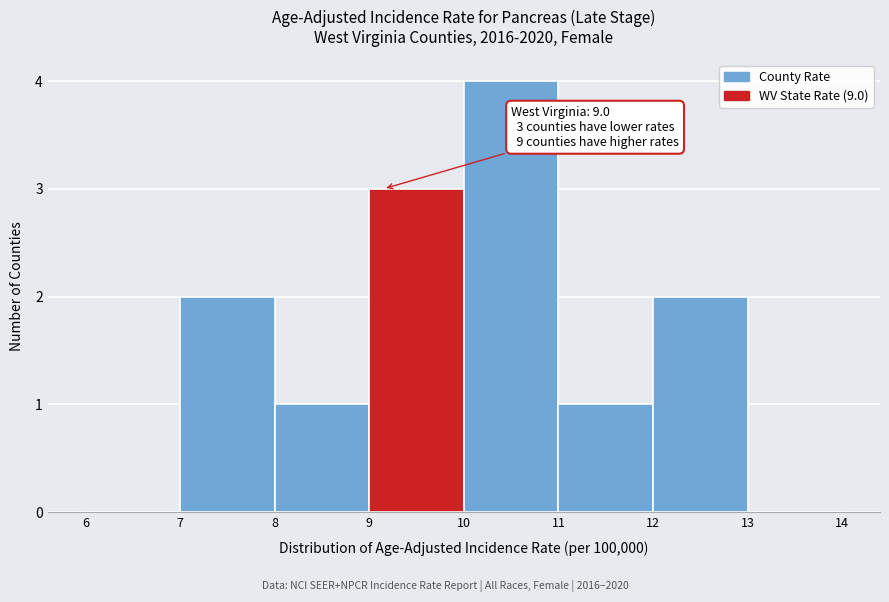

Which range on the x-axis has the tallest bar?

10 to 11